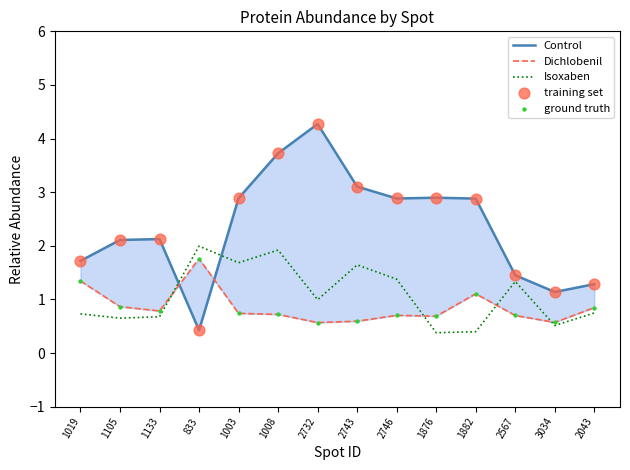

Which series has the largest total across all categories?

Control